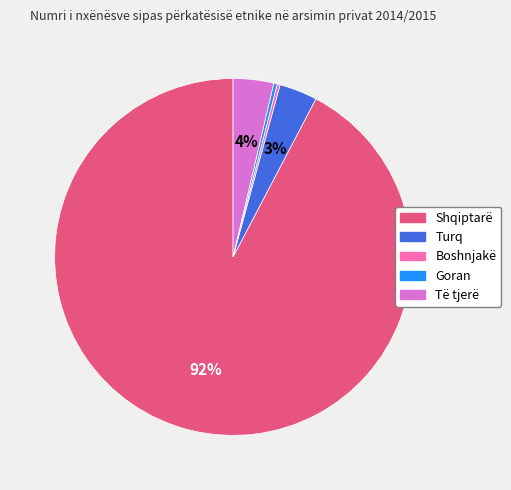

Does any single category account for the majority?

Yes